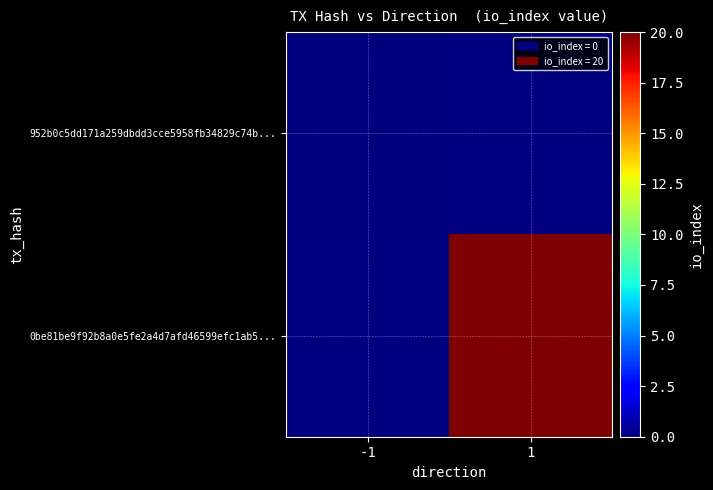

List the series in order of their overall mean, highest first.

952b0c5dd171a259dbdd3cce5958fb34829c74b..., 0be81be9f92b8a0e5fe2a4d7afd46599efc1ab5...